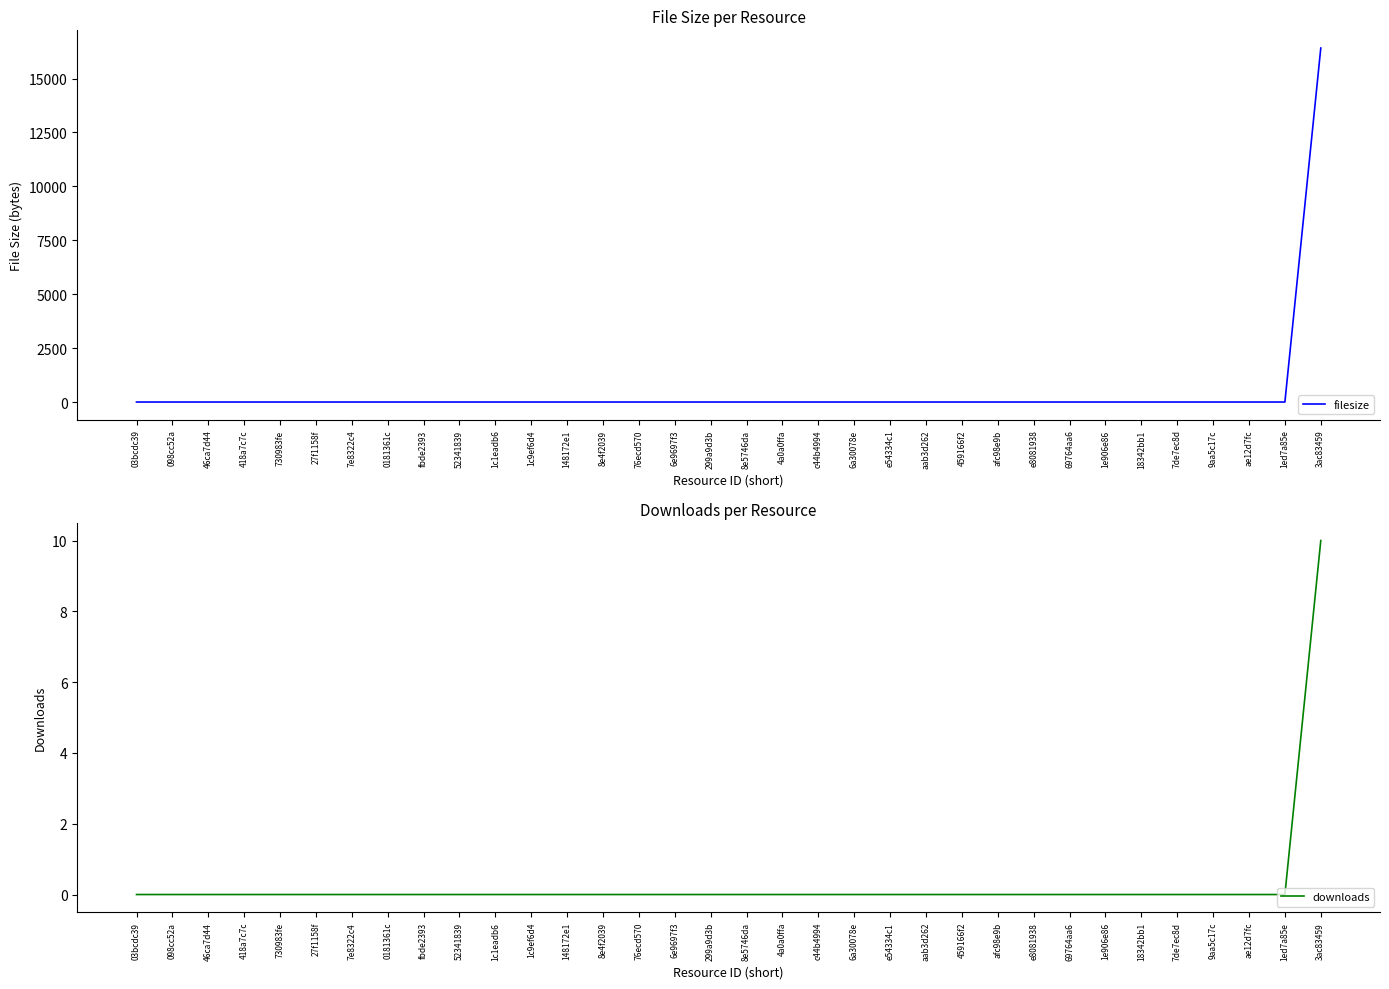

The downloads series shows 0 at 1c9ef6d4. True or false?

True